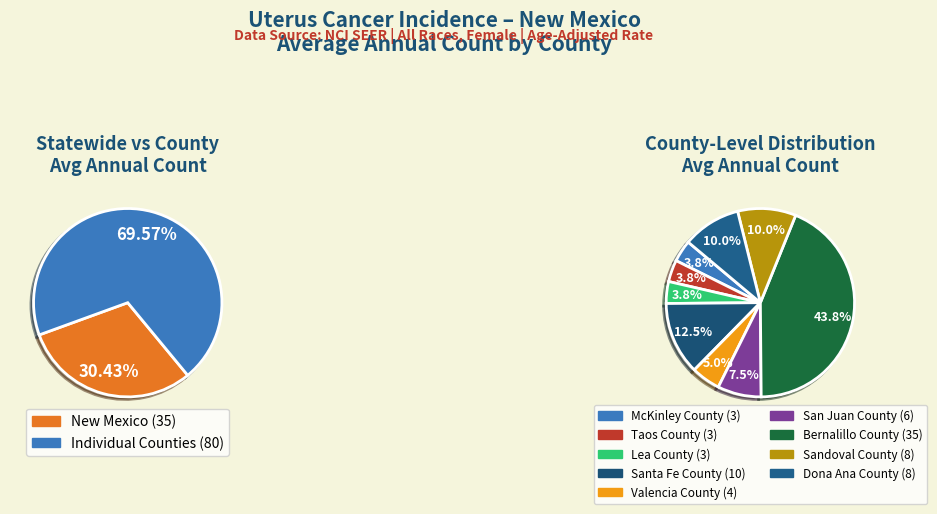

Which has a higher value, Santa Fe County or Taos County?

Santa Fe County